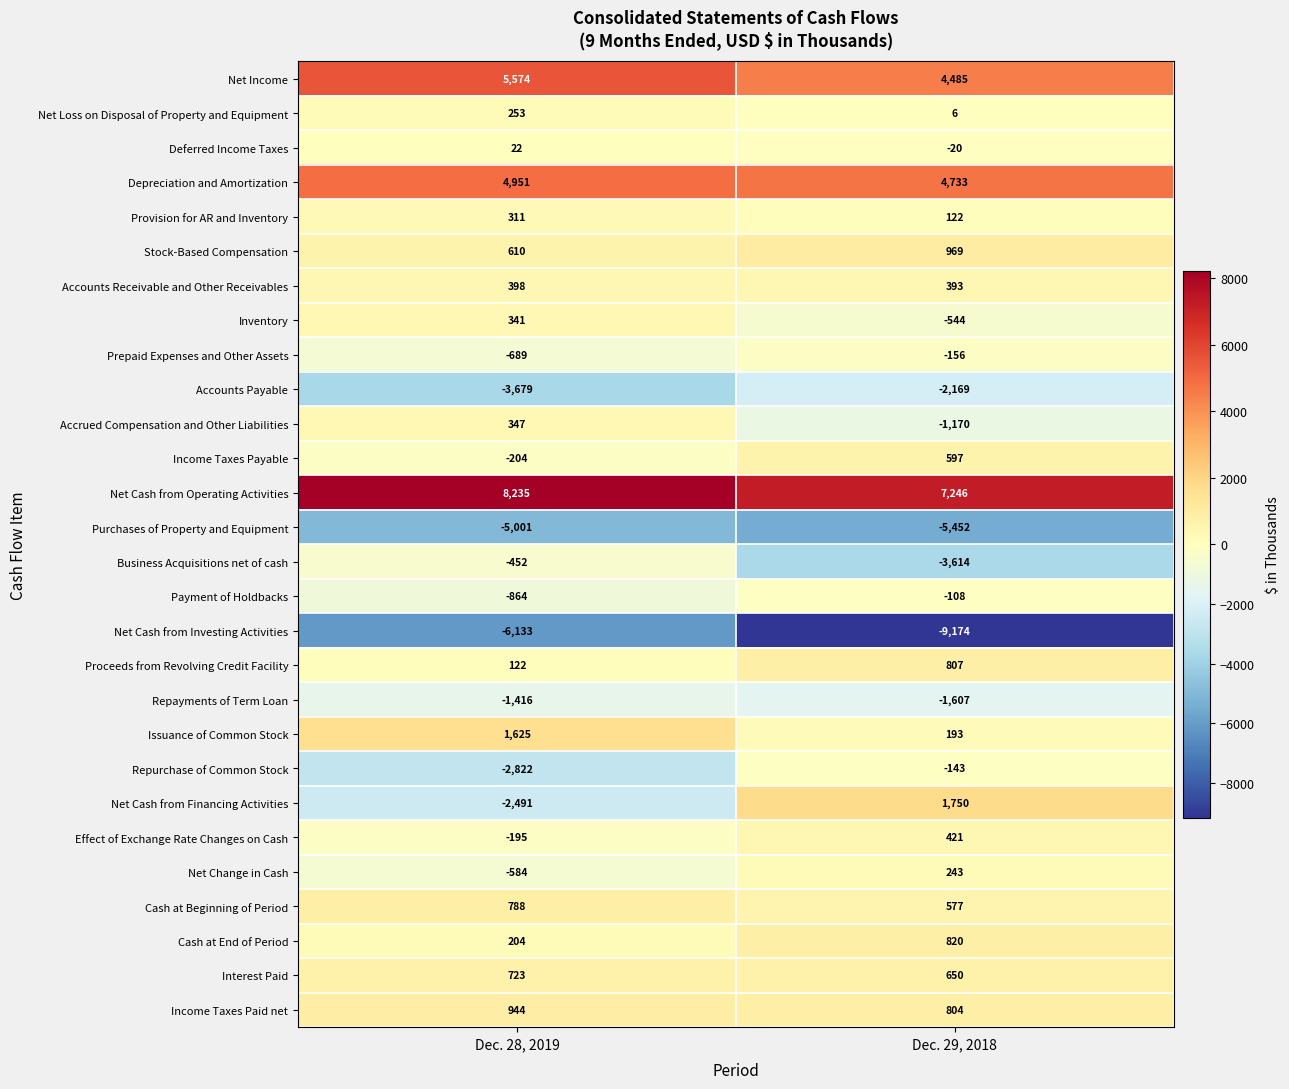

The Repurchase of Common Stock series shows -1179 at Dec. 28, 2019. True or false?

False